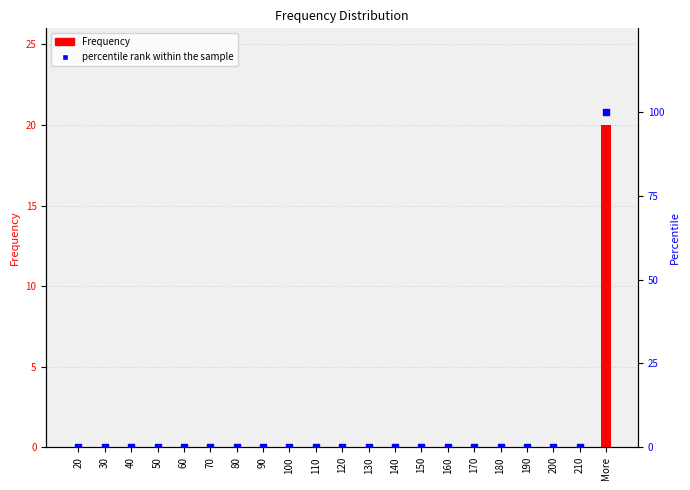

At how many categories does at least one series exceed 2?

1